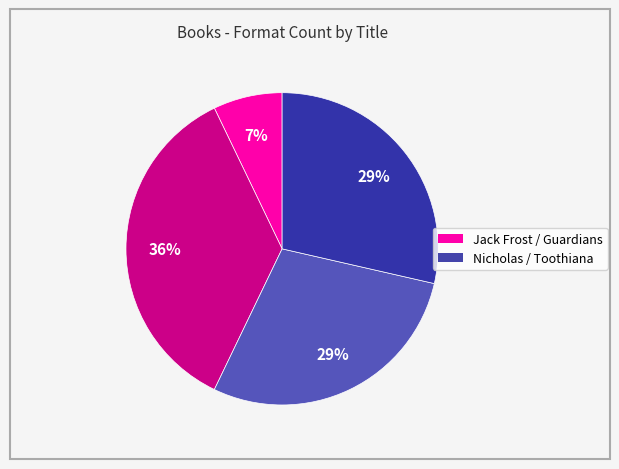

Does any single category account for the majority?

No